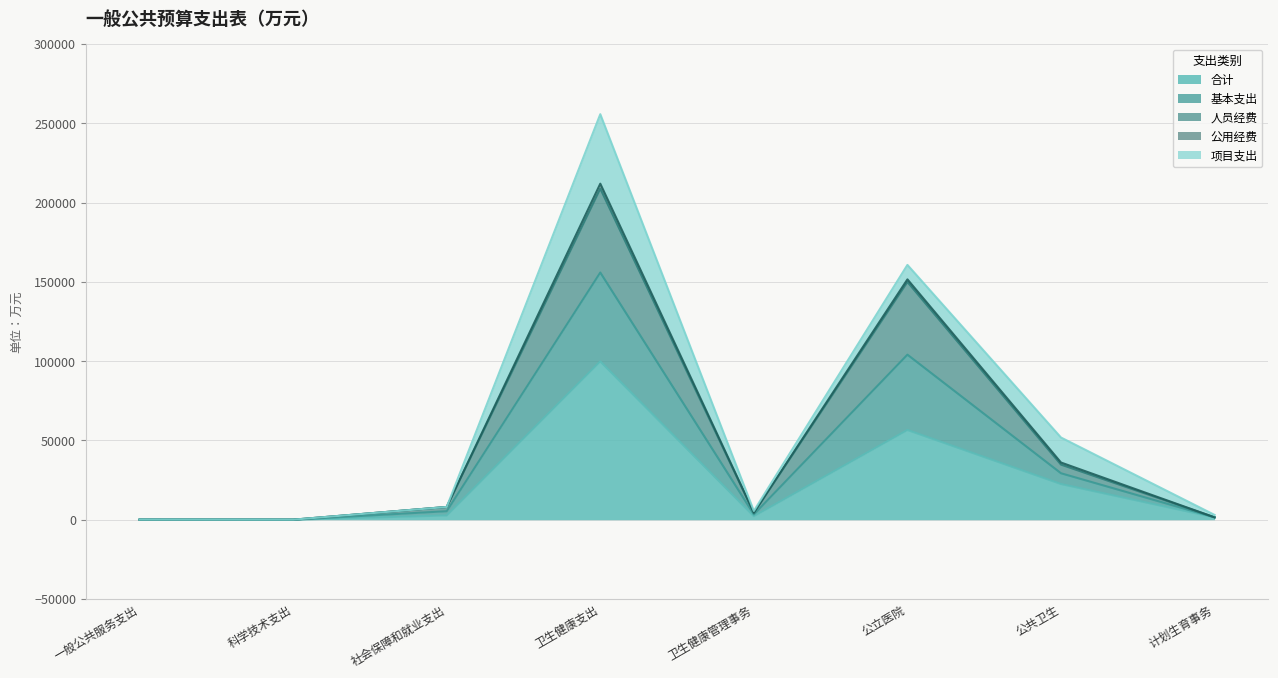

Does the chart have visible grid lines?

Yes